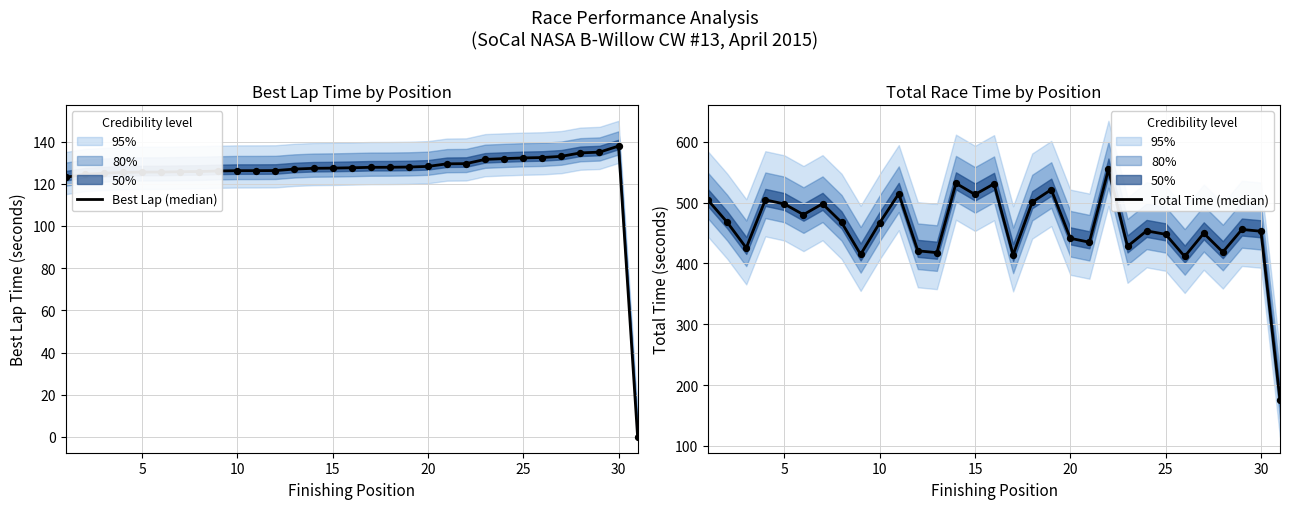

Is the value of Best Lap (median) at 30 greater than the value of Total Time (median) at 29?

No